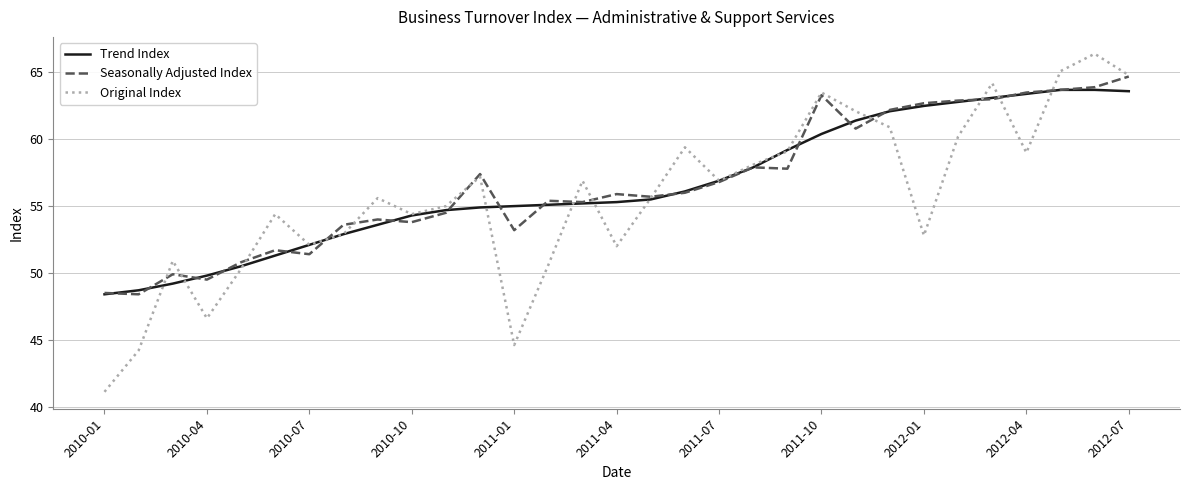

Which series has the widest spread of values?

Original Index